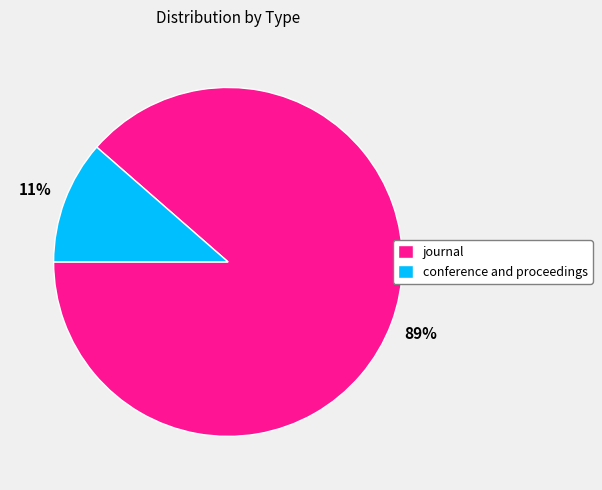

The journal slice represents 89% of the pie. True or false?

True